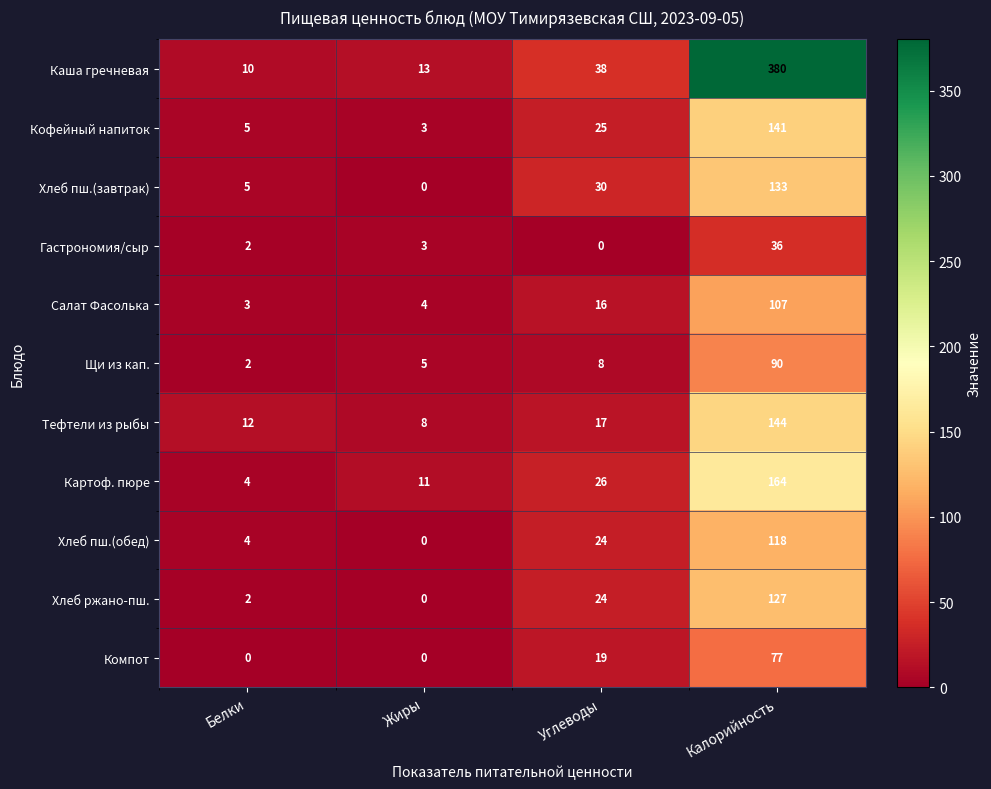

Read the Салат Фасолька value at Калорийность, to the nearest 10.

110